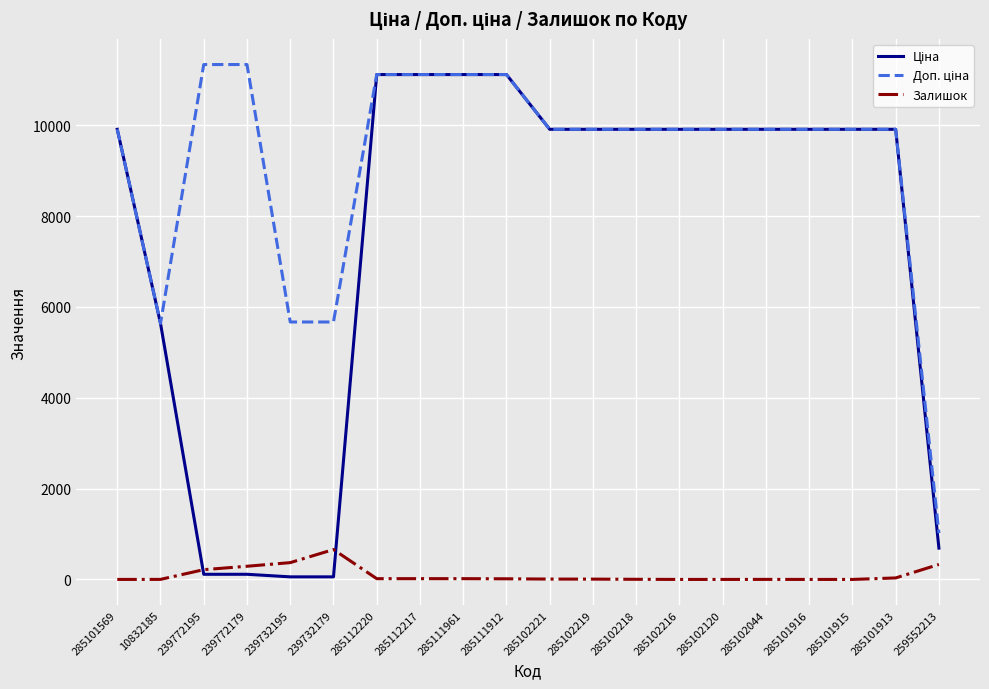

What is the total value across all series at 285111912?

22241.2